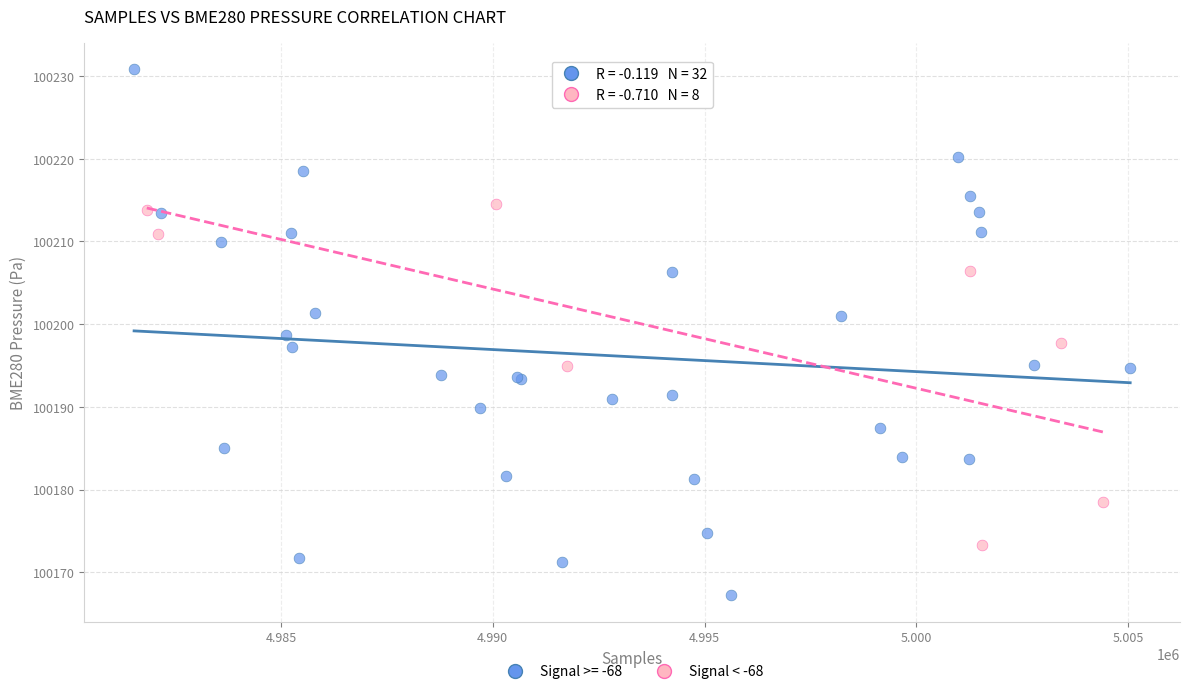

Which series contains the highest Y value?

Signal >= -68